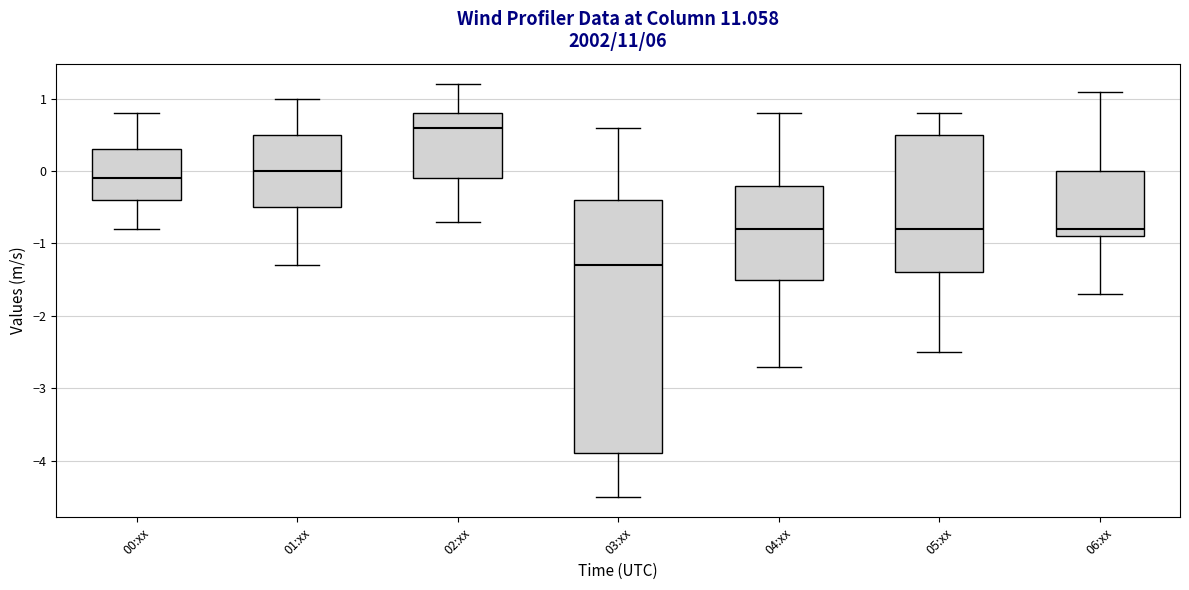

Which box's median line is the lowest?

03:xx